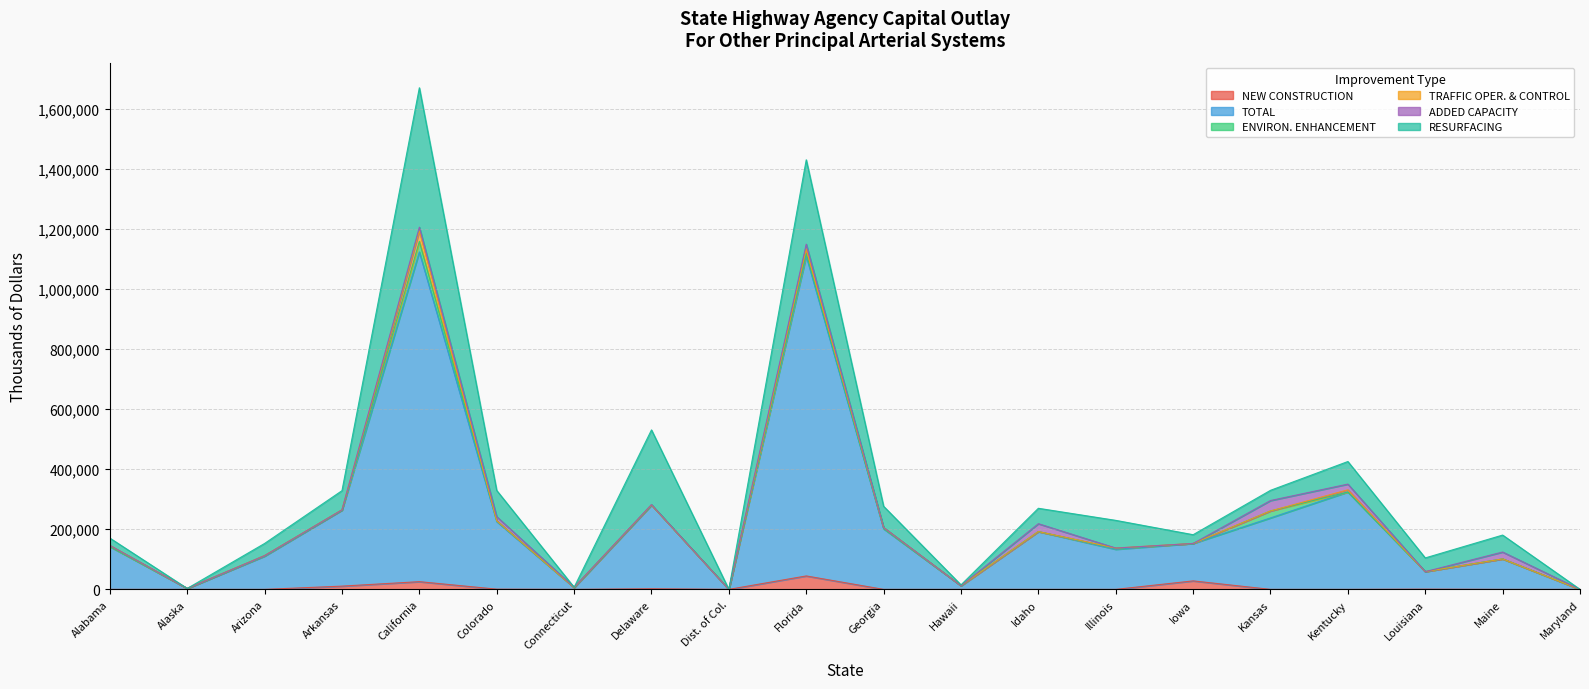

How many positive values does the ENVIRON. ENHANCEMENT series have?

9